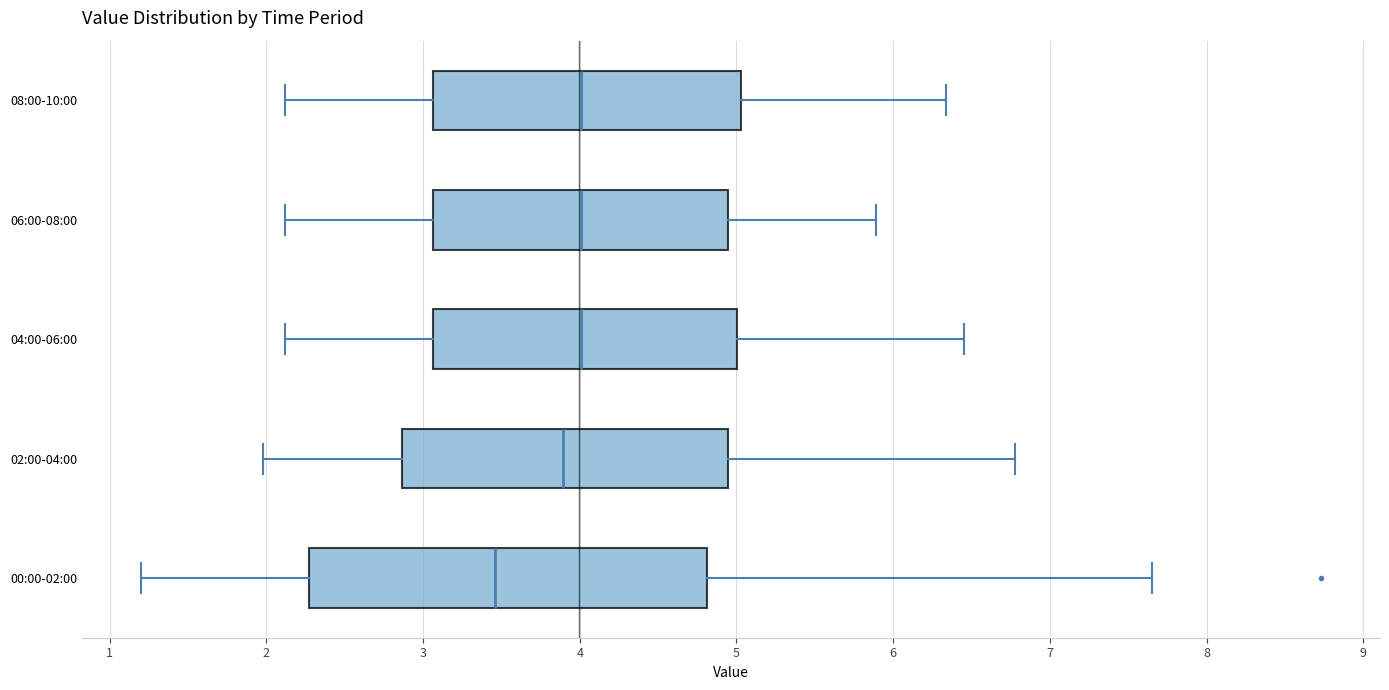

Reading bottom to top, transcribe this box plot: for each box, give where its median line is, the range the box spans, and where its two whiskers end, as read against the x-axis. The values are not printed on the chart, so give them approximately, as read against the axis.

00:00-02:00: median 3.5, box 2.3 to 4.8, whiskers 1.2 to 7.7
02:00-04:00: median 3.9, box 2.9 to 4.9, whiskers 2.0 to 6.8
04:00-06:00: median 4.0, box 3.1 to 5.0, whiskers 2.1 to 6.5
06:00-08:00: median 4.0, box 3.1 to 4.9, whiskers 2.1 to 5.9
08:00-10:00: median 4.0, box 3.1 to 5.0, whiskers 2.1 to 6.3